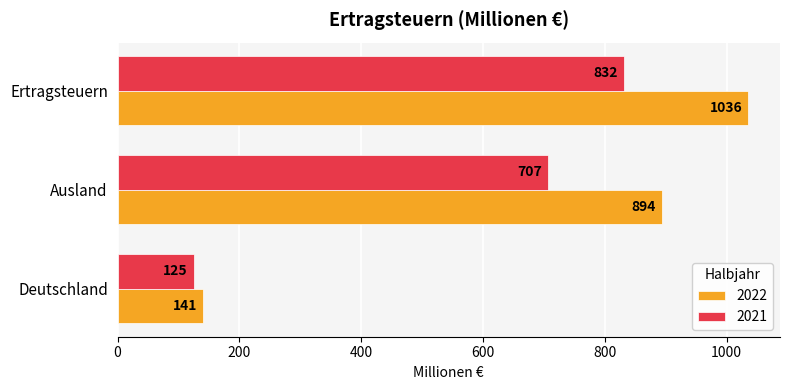

What is the total value across all series at Ertragsteuern?

1868